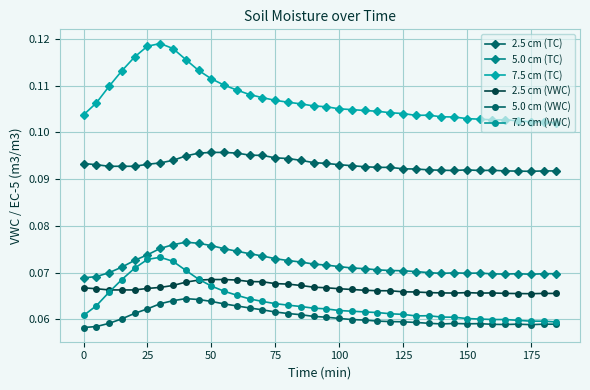

True or false: 2.5 cm (VWC) has more than 0 interior local peaks.

True